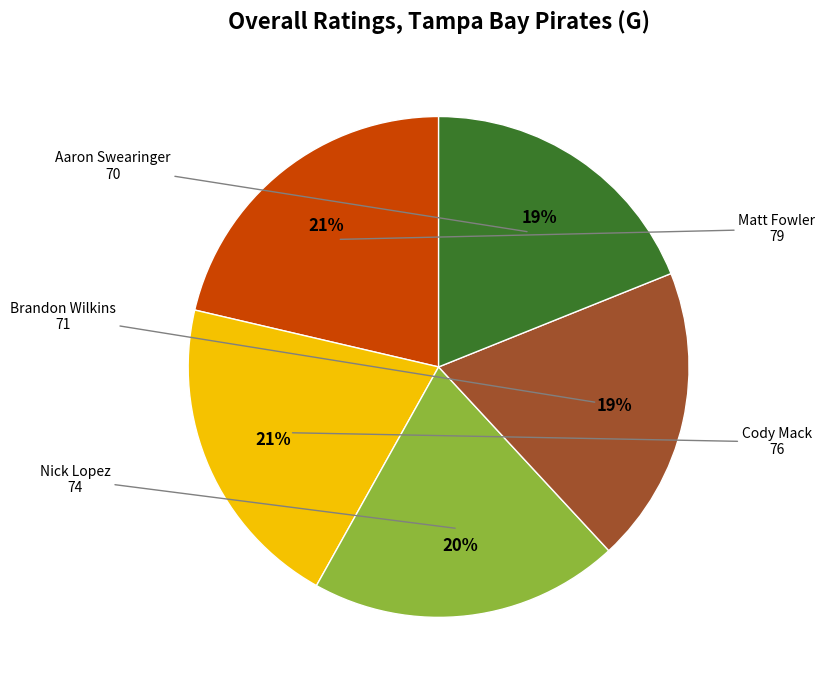

Is there any slice that represents more than half of the pie?

No